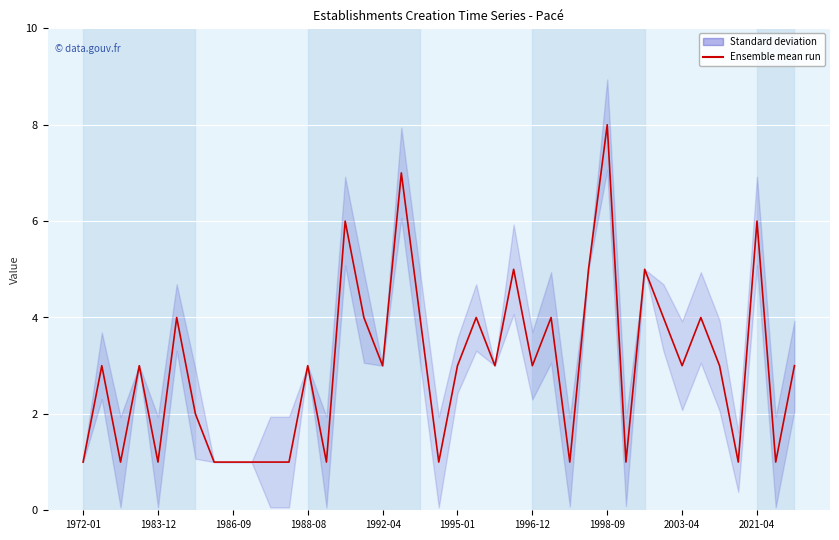

Approximately how many times larger is the value at 36 compared to 15?

1.5